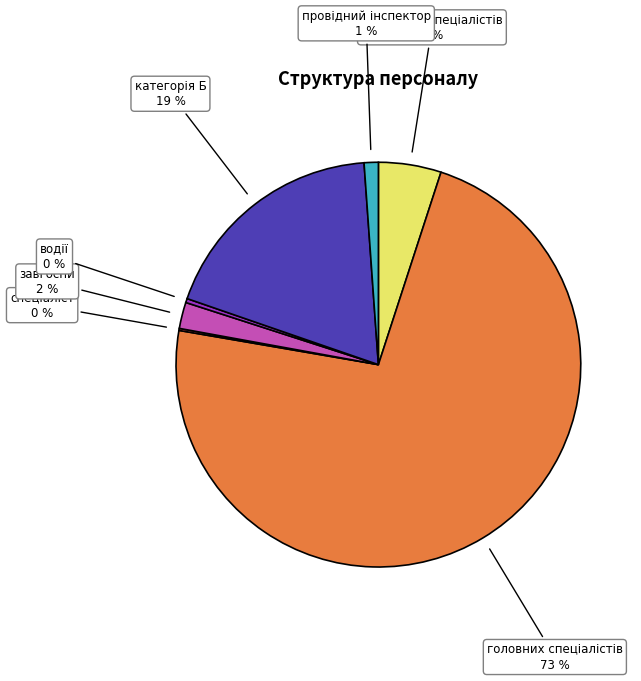

Does any single category account for the majority?

Yes